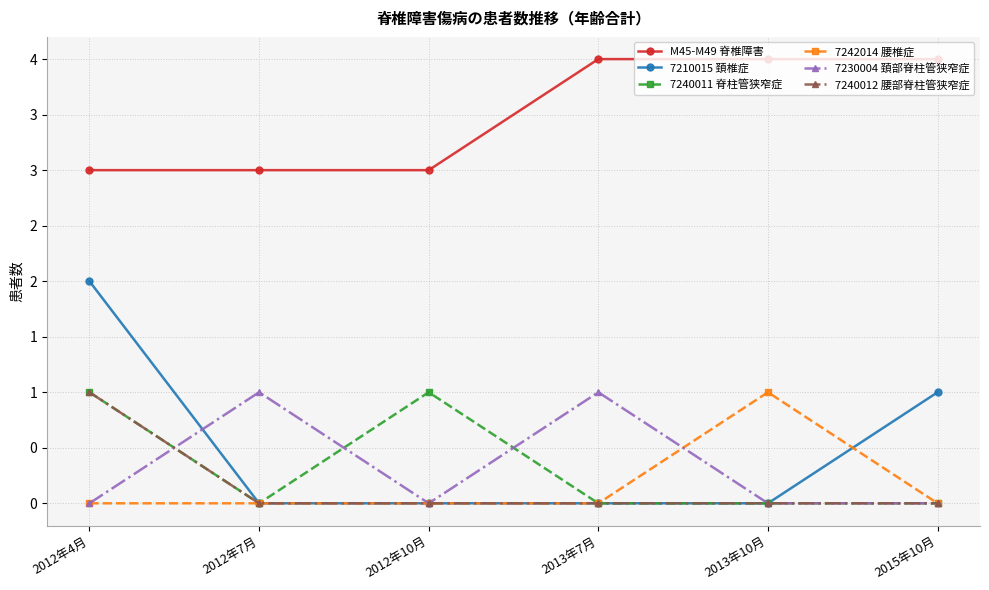

Which category has the highest value in the 7210015 頚椎症 series?

2012年4月